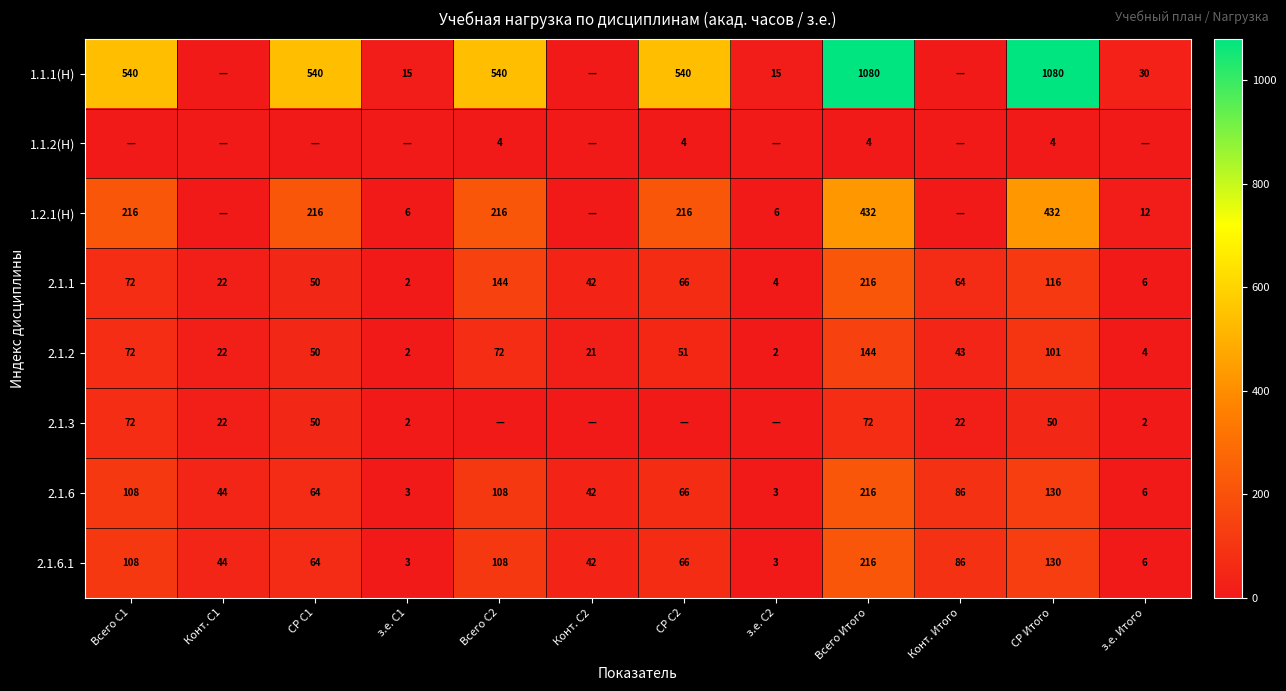

Is it true that 1.1.1(Н) equals 540 at СР С1?

True